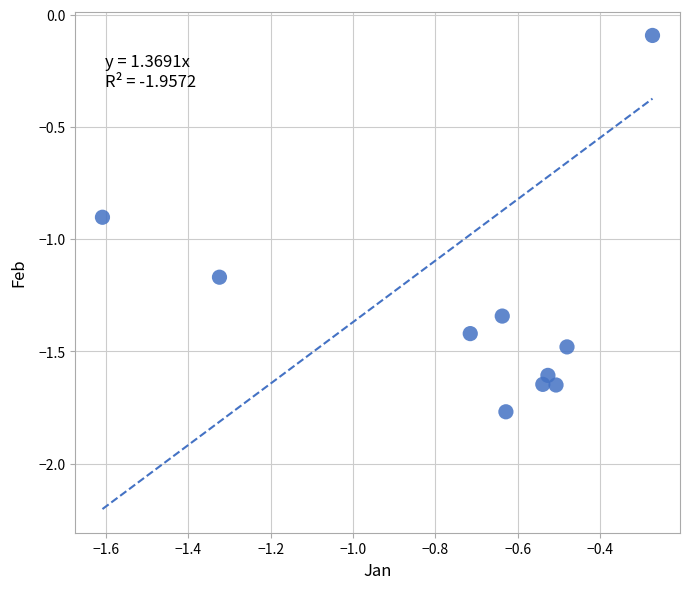

What is the average X value?

-0.7